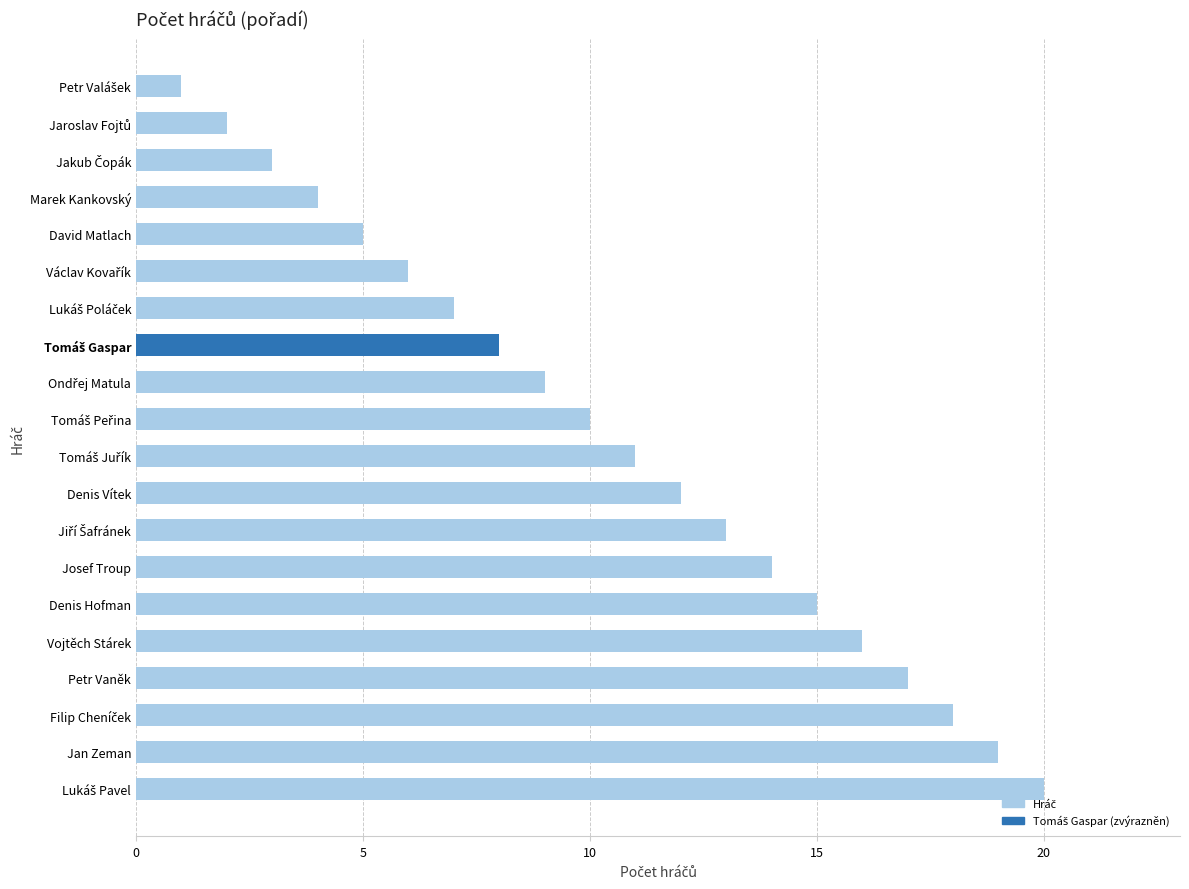

Which has a higher value, Vojtěch Stárek or Petr Vaněk?

Petr Vaněk